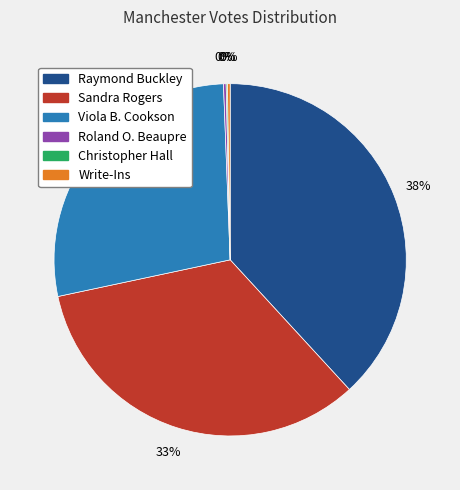

Is there any slice that represents more than half of the pie?

No